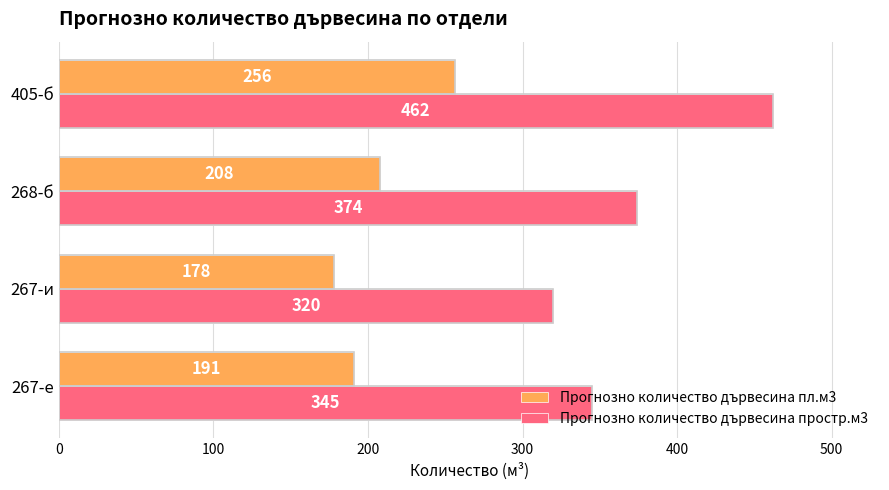

Count the number of categories in the chart.

4